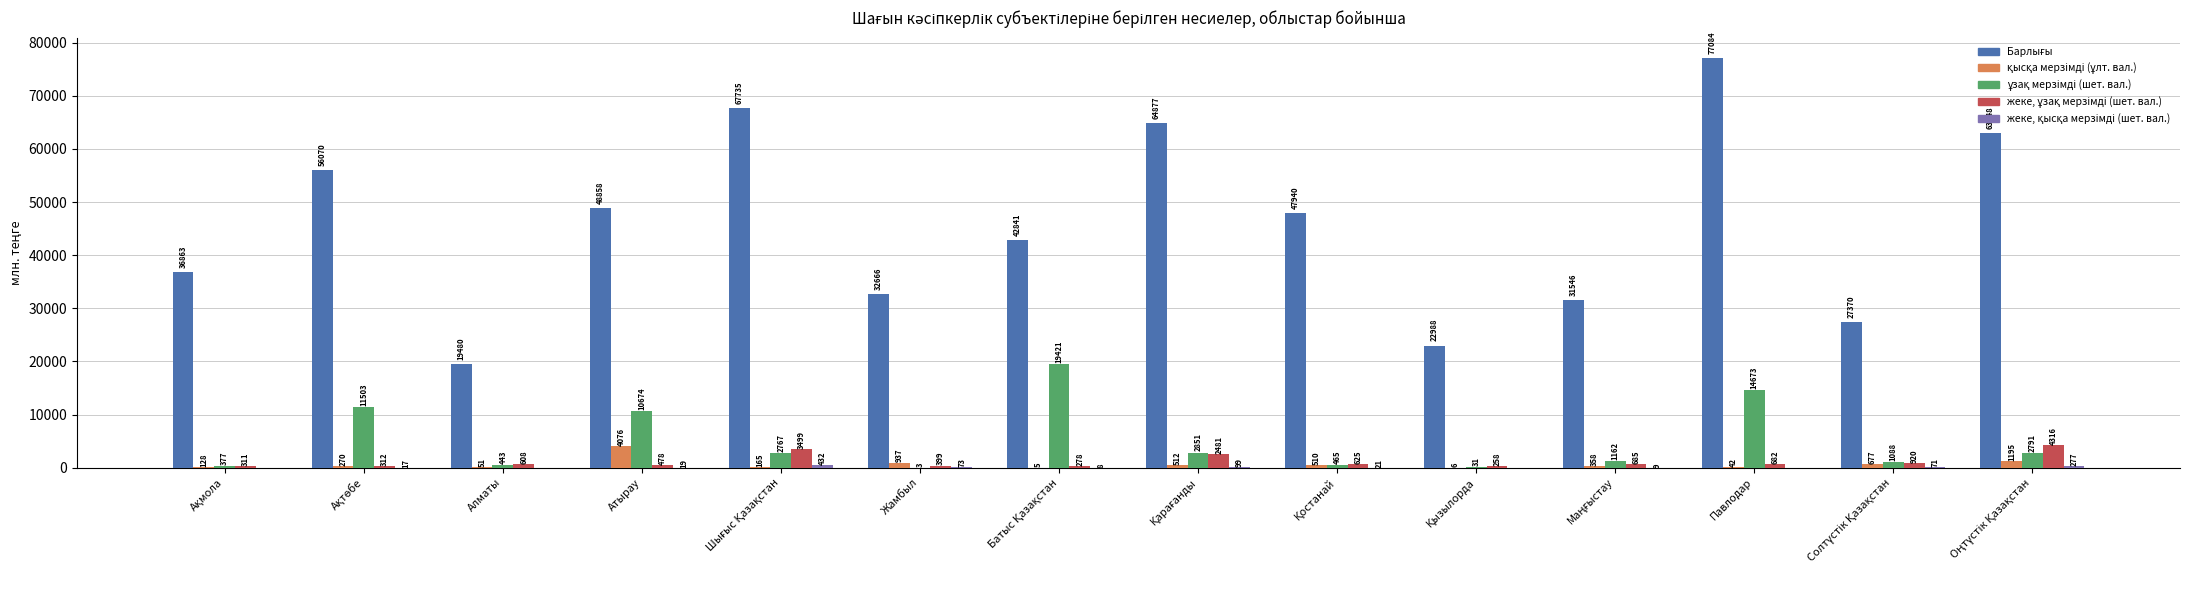

What is the greatest value displayed?

77084.1